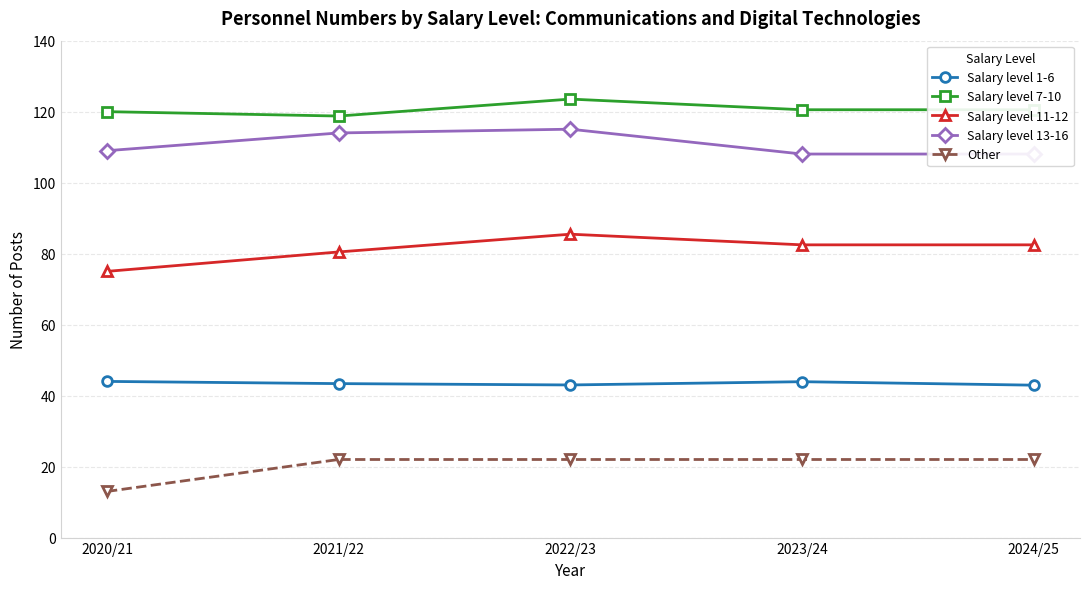

How many categories are shown in the chart?

5